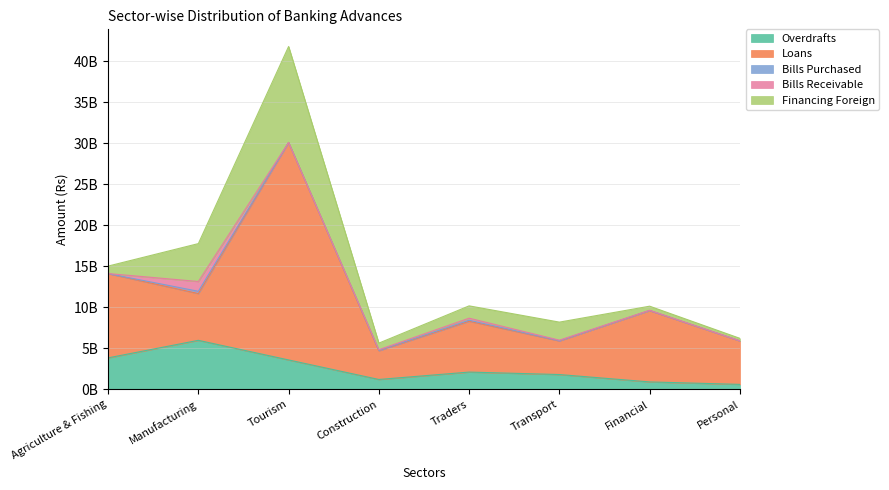

Rank the series at Agriculture & Fishing from highest to lowest value.

Loans, Overdrafts, Financing Foreign, Bills Receivable, Bills Purchased